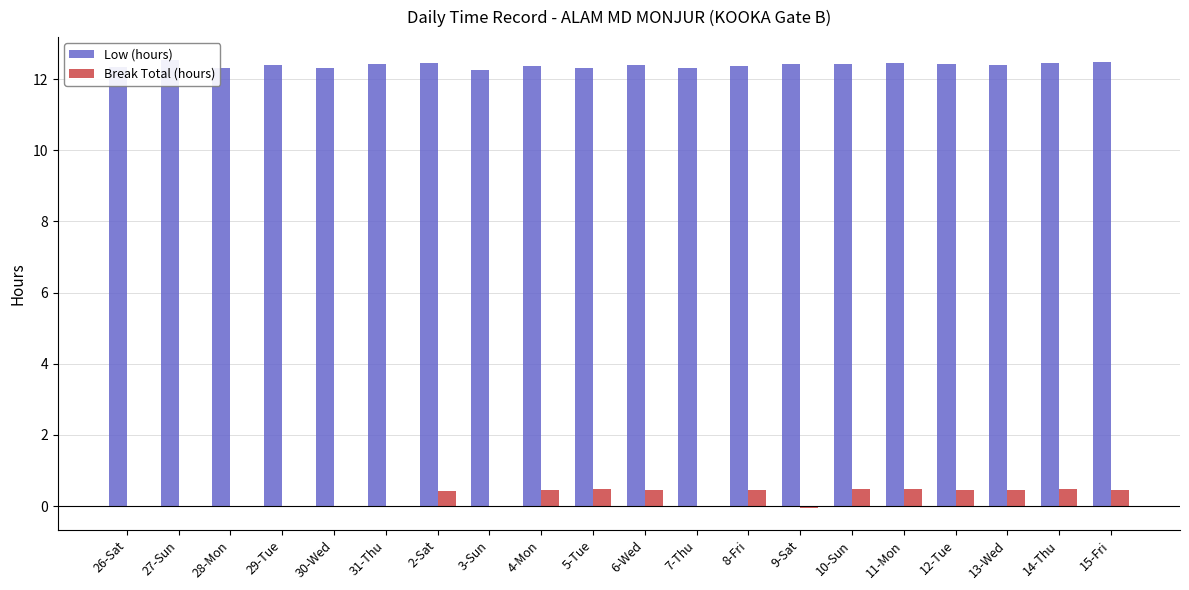

Rank the series at 27-Sun from lowest to highest value.

Break Total (hours), Low (hours)